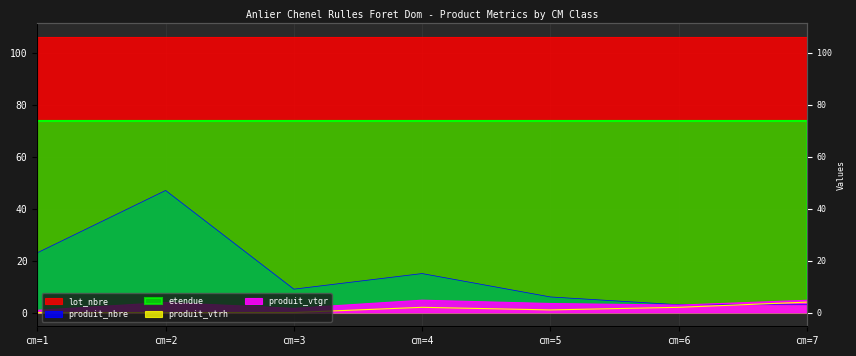

Which label corresponds to the smallest value in the chart?

cm=1